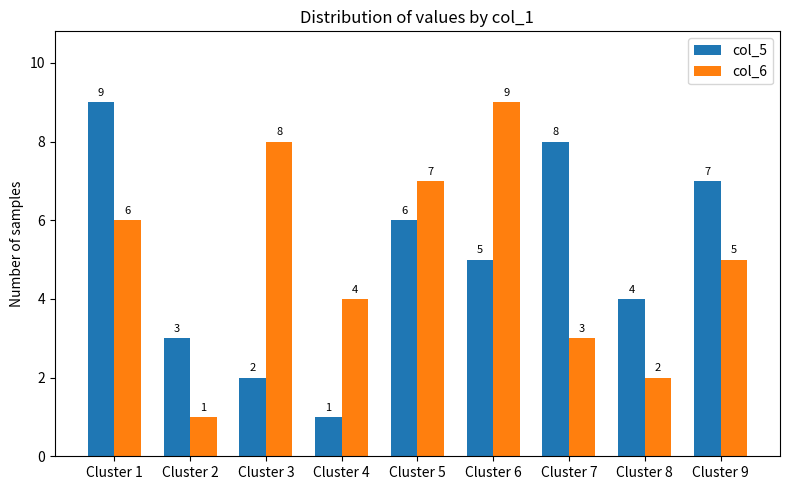

Reading right to left, extract all data points from this chart.

col_5: Cluster 9=7	Cluster 8=4	Cluster 7=8	Cluster 6=5	Cluster 5=6	Cluster 4=1	Cluster 3=2	Cluster 2=3	Cluster 1=9
col_6: Cluster 9=5	Cluster 8=2	Cluster 7=3	Cluster 6=9	Cluster 5=7	Cluster 4=4	Cluster 3=8	Cluster 2=1	Cluster 1=6